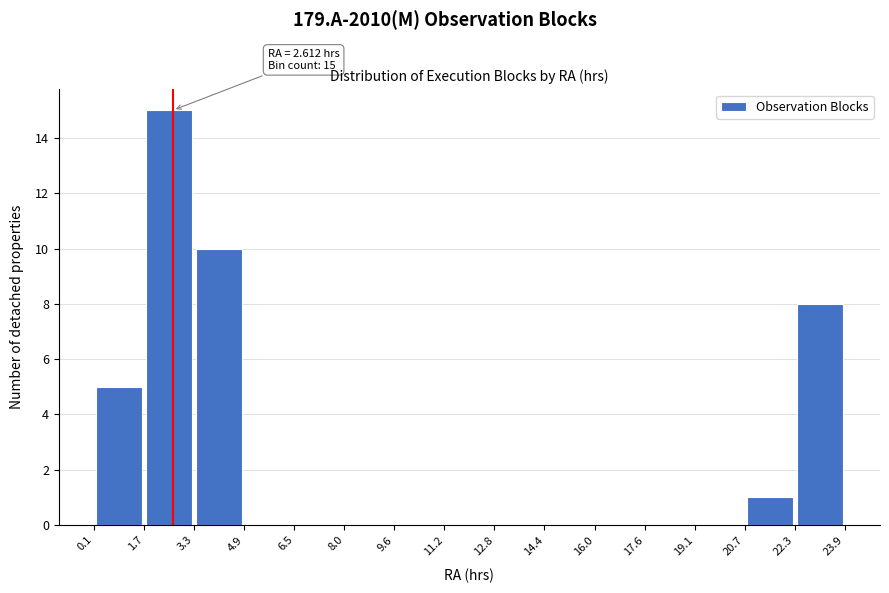

Over which range of the x-axis is the bar tallest?

1.7 to 3.3